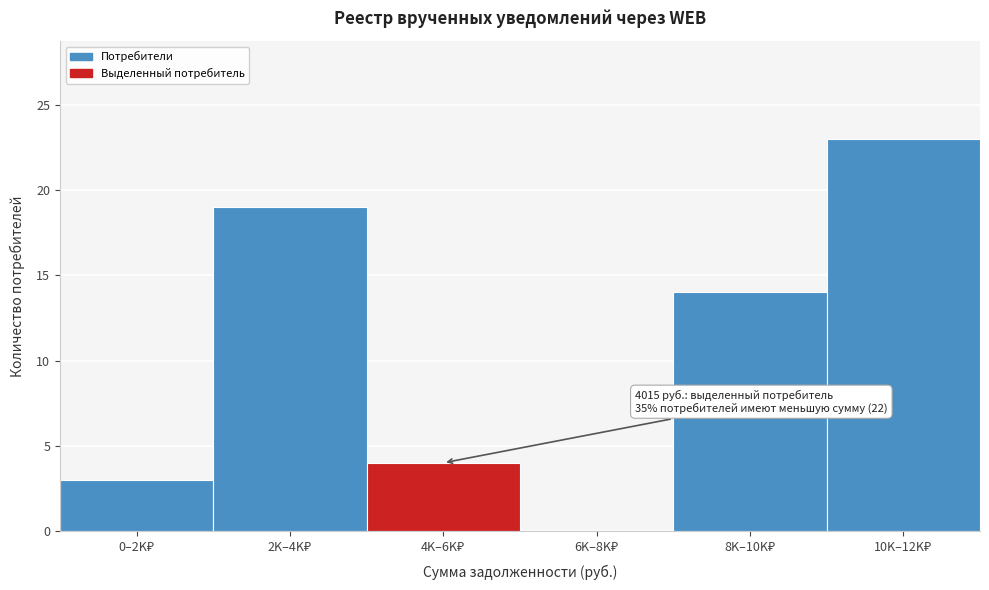

What is the maximum value shown in the chart?

23